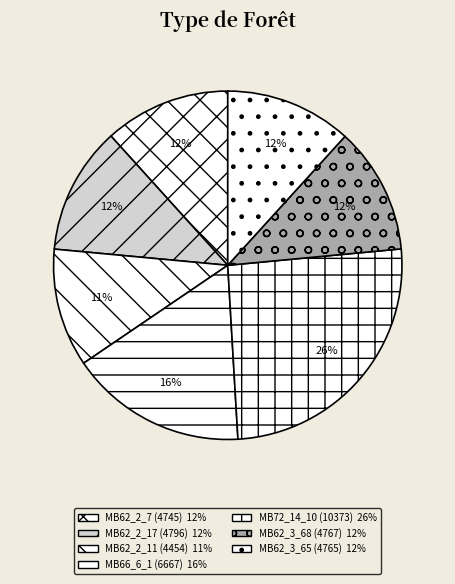

How many segments does this pie chart have?

7